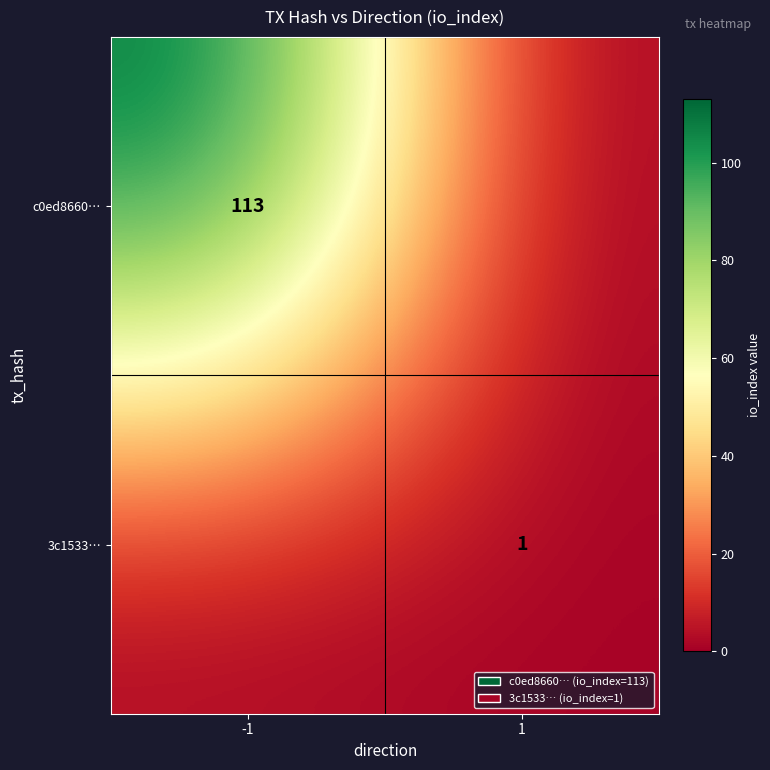

What is the total value across all series at 1?

1